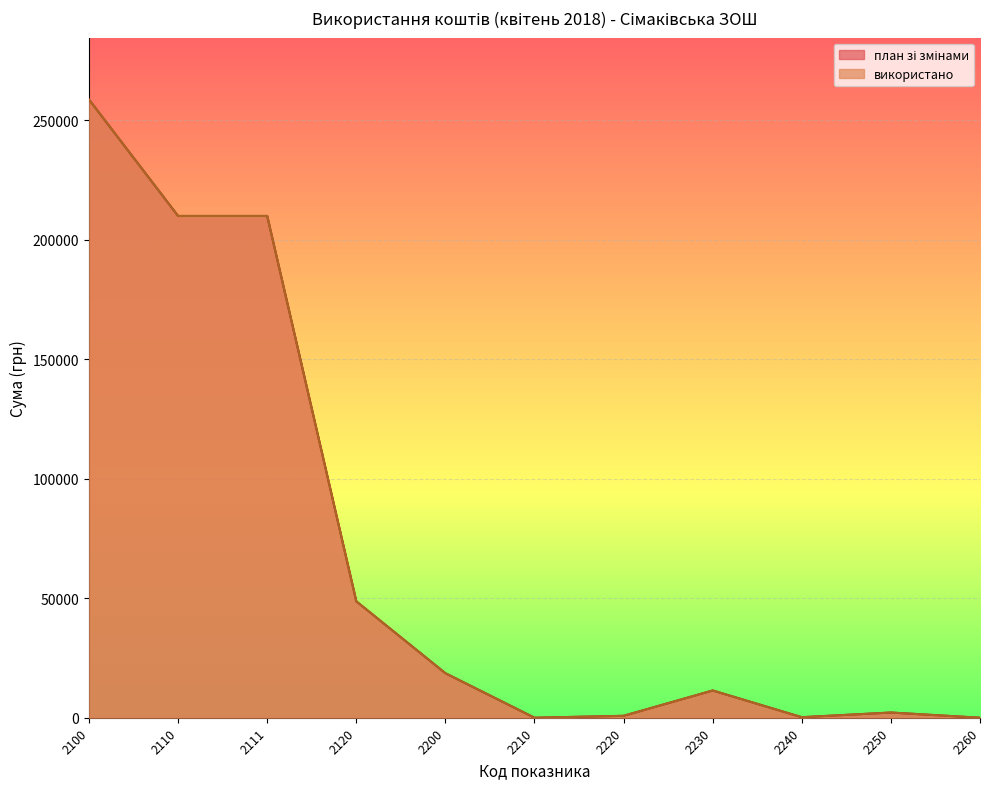

Reading left to right, extract all data points from this chart.

план зі змінами: 2100=258613	2110=209906	2111=209906	2120=48707	2200=18622	2210=0	2220=800	2230=11395	2240=220	2250=2171	2260=0
використано: 2100=258613	2110=209906	2111=209906	2120=48707	2200=18622	2210=0	2220=800	2230=11395	2240=220	2250=2171	2260=0